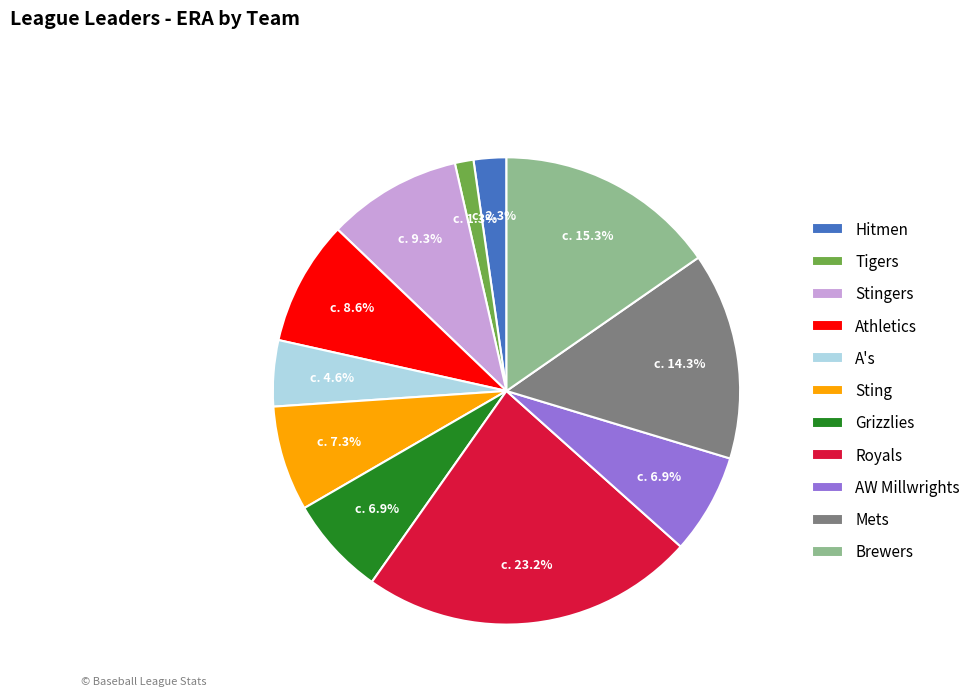

Which category has the biggest portion of the pie?

Royals